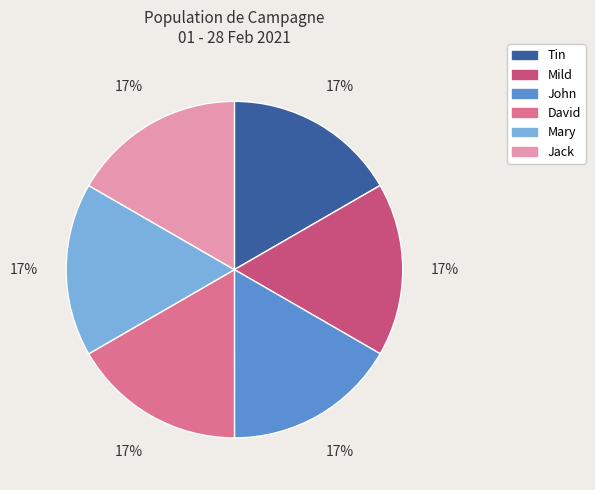

Count the number of slices in the pie.

6